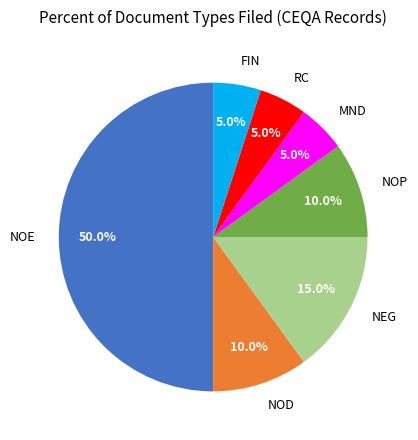

What is the ratio of the value at NEG to the value at FIN?

3.0